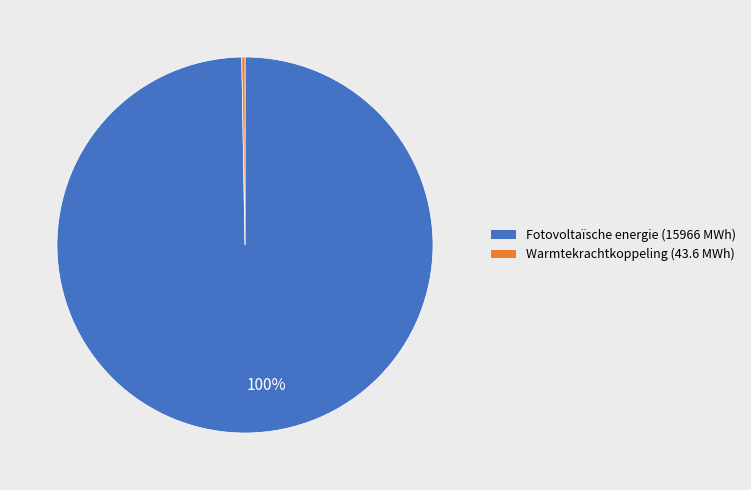

Does any single category account for the majority?

Yes